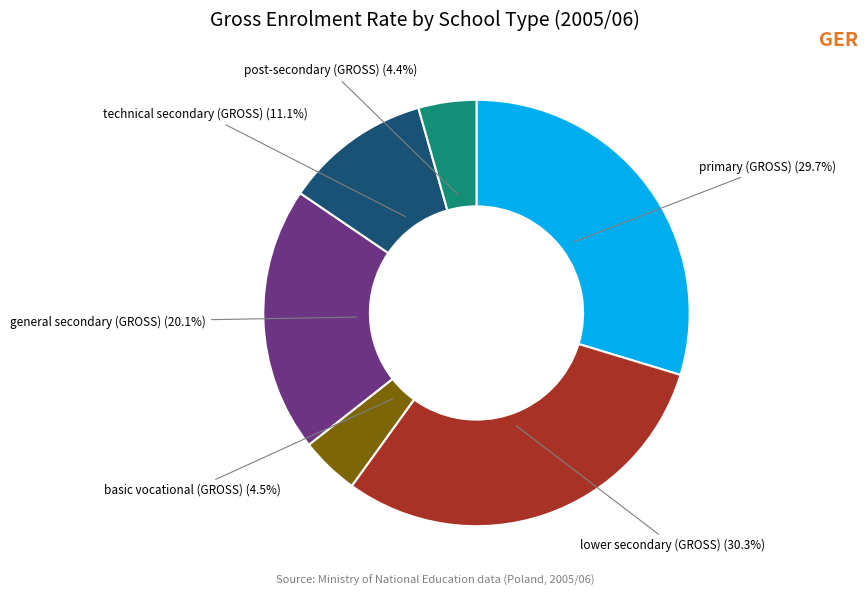

What is the total percentage of post-secondary (GROSS) and primary (GROSS)?

34.1%